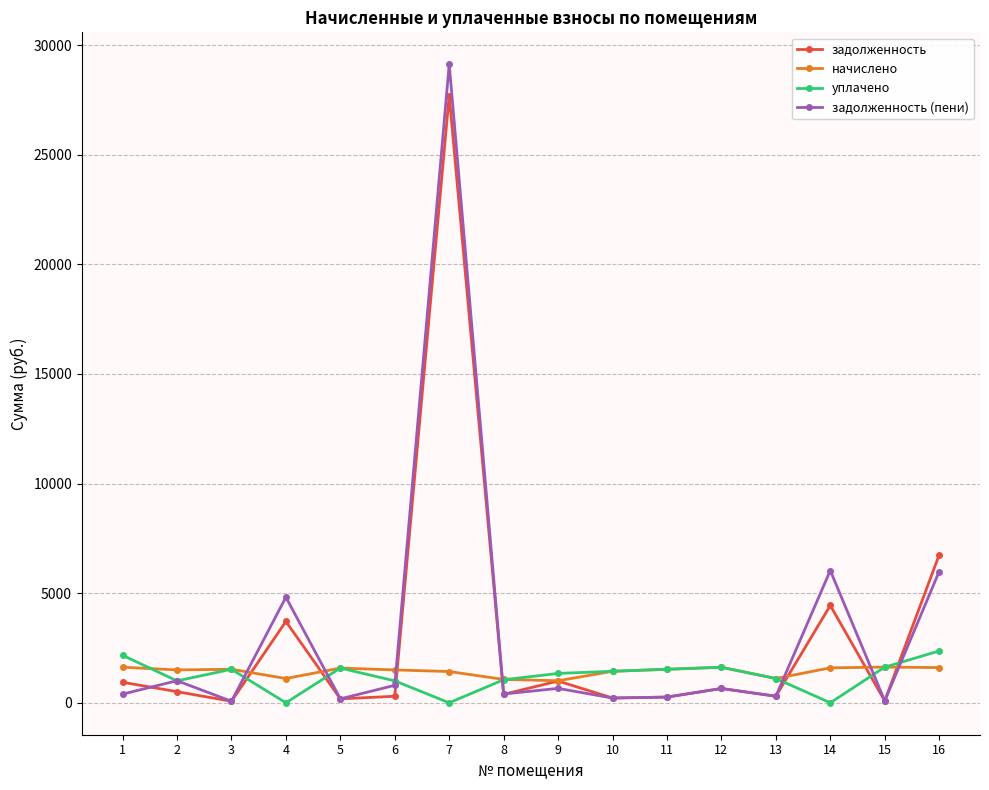

True or false: задолженность (пени) has more than 2 points higher than both neighbors.

True